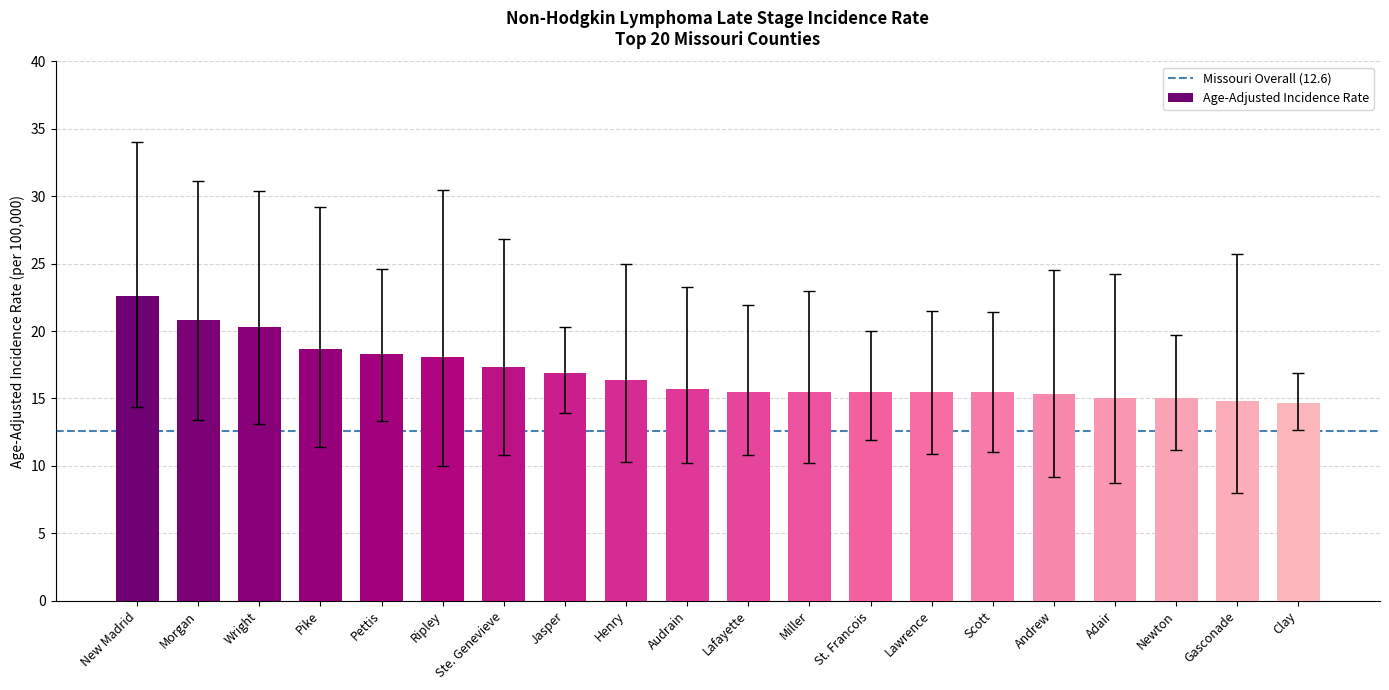

The chart shows a value of 22.1 at Miller. True or false?

False